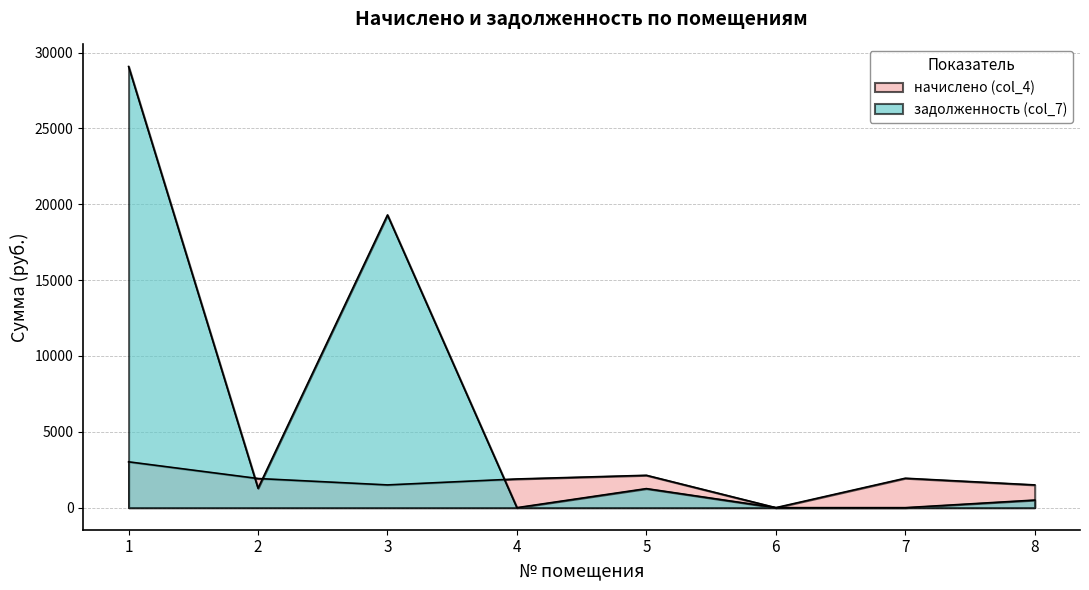

List the series in order of their peak value, highest first.

задолженность (col_7), начислено (col_4)